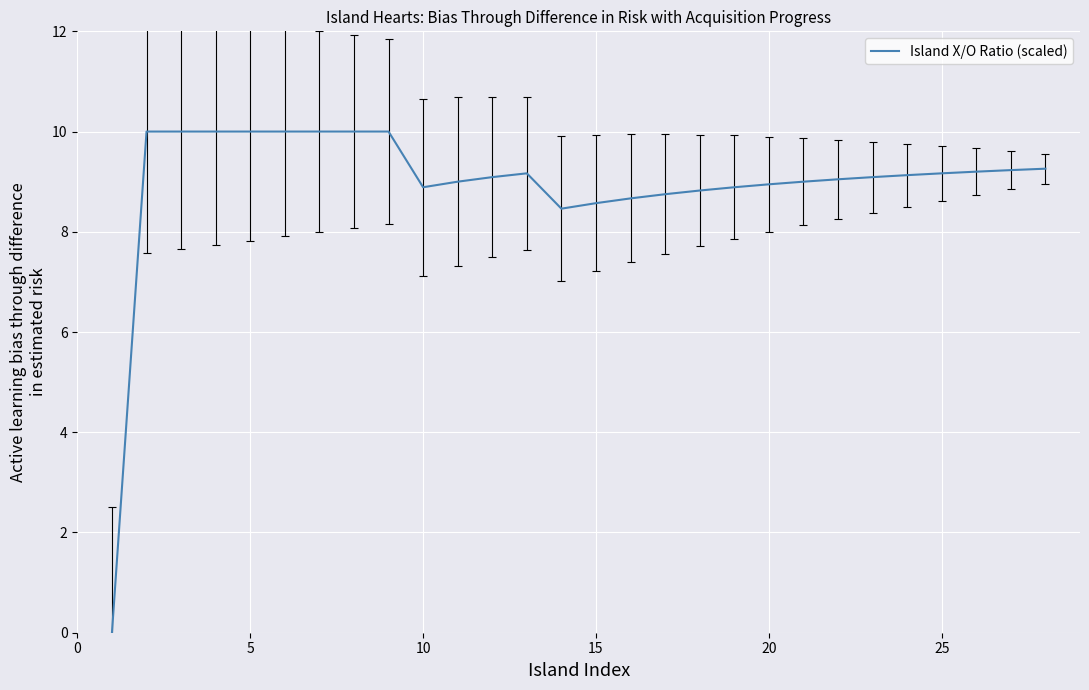

What is the greatest value displayed?

10.0